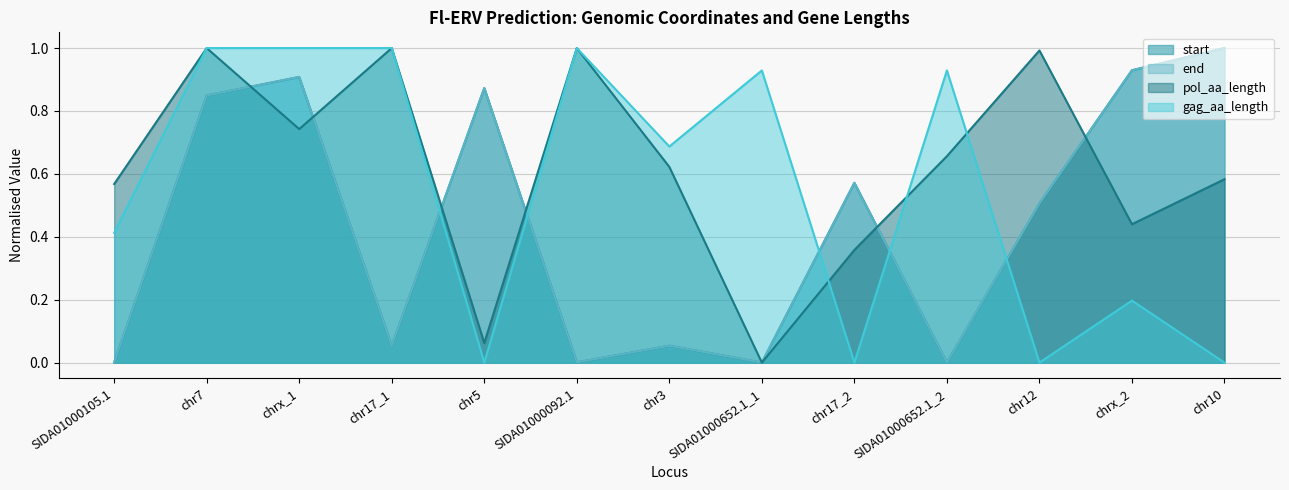

What is the highest value of the pol_aa_length series?

1.0